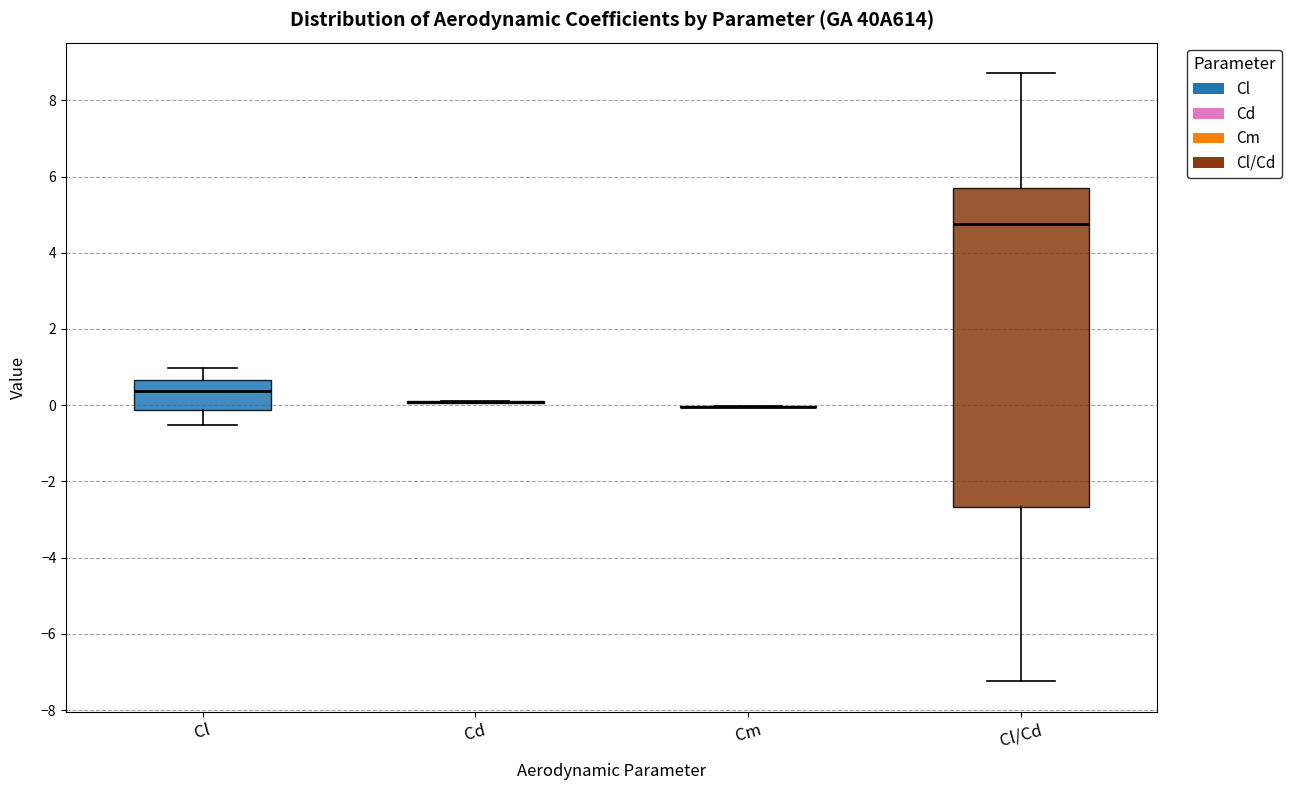

Reading left to right, transcribe this box plot: for each box, give where its median line is, the range the box spans, and where its two whiskers end, as read against the y-axis. The values are not printed on the chart, so give them approximately, as read against the axis.

Cl: median 0.4, box -0.2 to 0.6, whiskers -0.6 to 1.0
Cd: box collapsed to a line at 0.0, whiskers 0.0 to 0.2
Cm: box collapsed to a line at 0.0, whiskers 0.0 to 0.0
Cl/Cd: median 4.8, box -2.6 to 5.8, whiskers -7.2 to 8.8